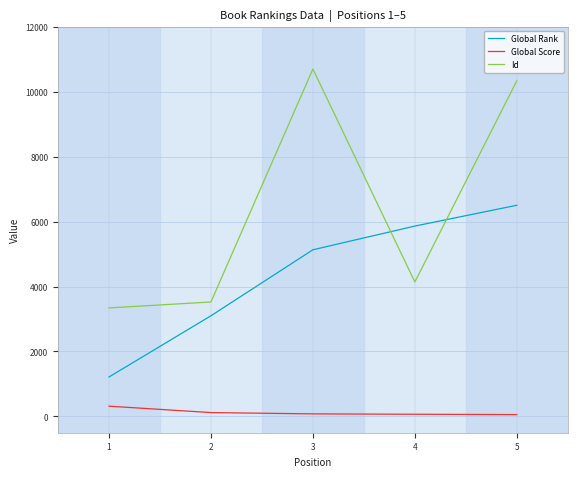

True or false: Global Score and Global Rank cross at least once.

False